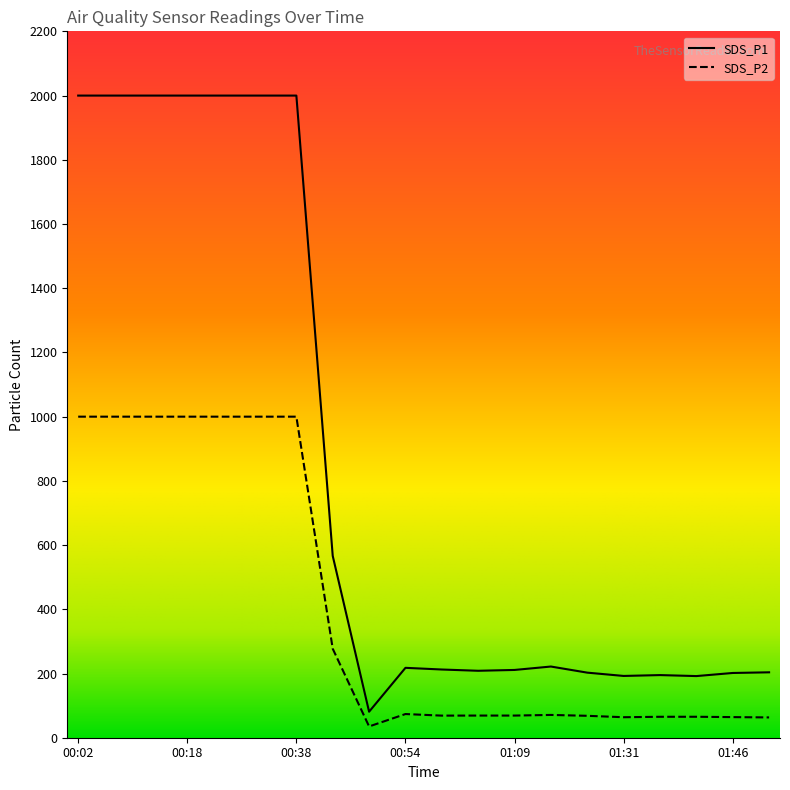

At which label does SDS_P2 first exceed 70?

00:02